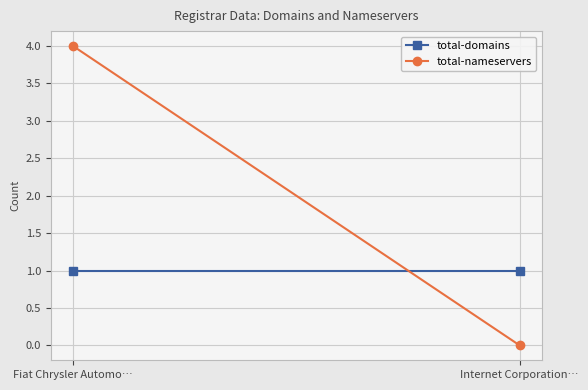

What is the sum of the total-nameservers values at Internet Corporation… and Fiat Chrysler Automo…?

4